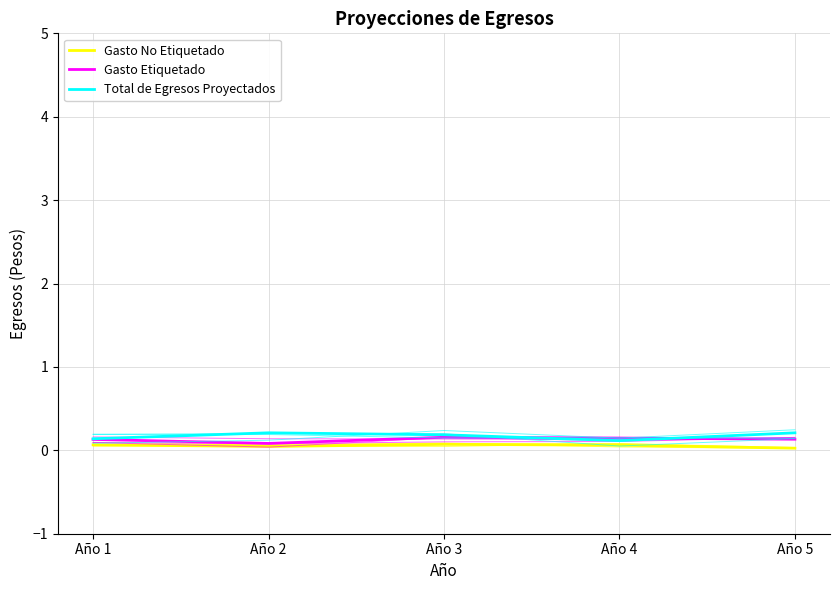

List the series in order of their overall mean, highest first.

Total de Egresos Proyectados, Gasto Etiquetado, Gasto No Etiquetado